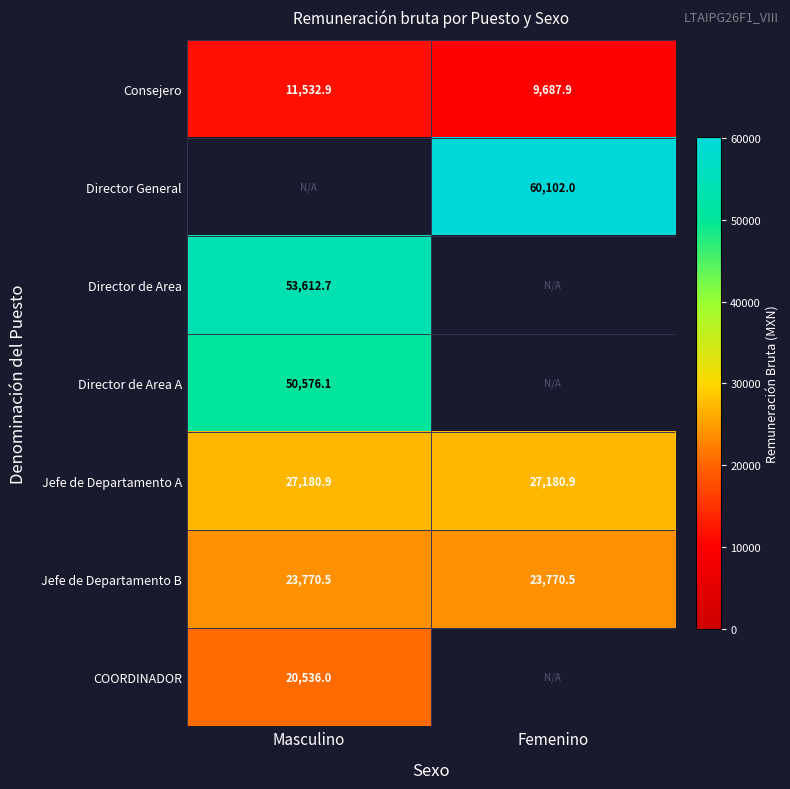

What value does the Jefe de Departamento B series have at Femenino?

23770.5